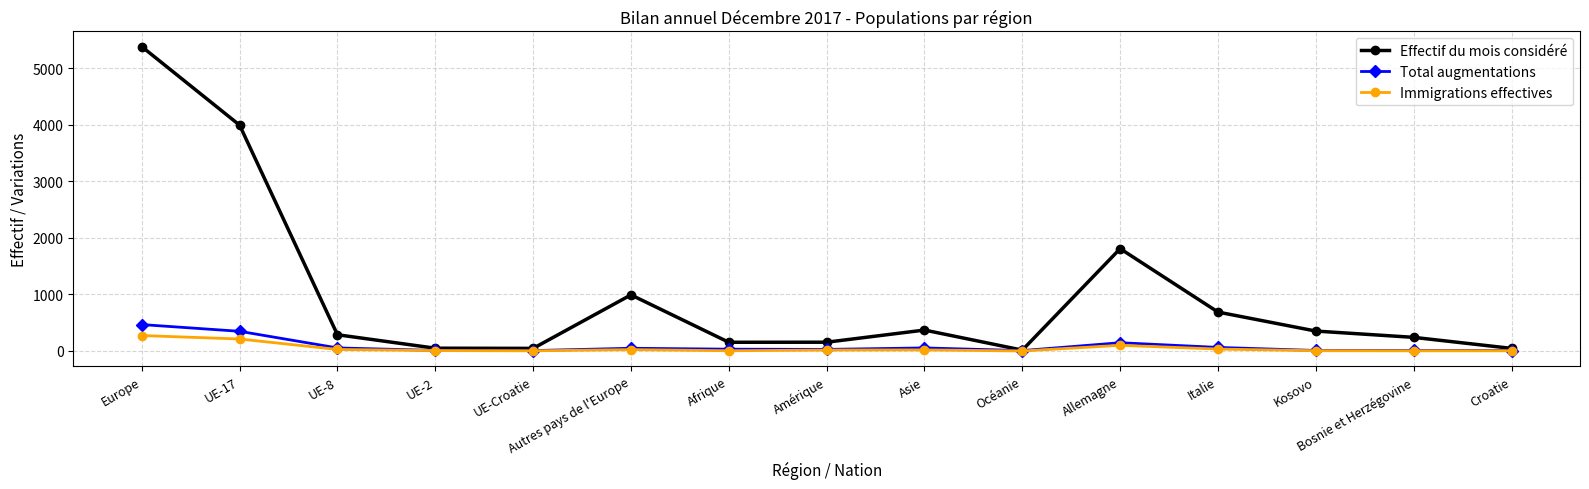

Which series has the widest spread of values?

Effectif du mois considéré